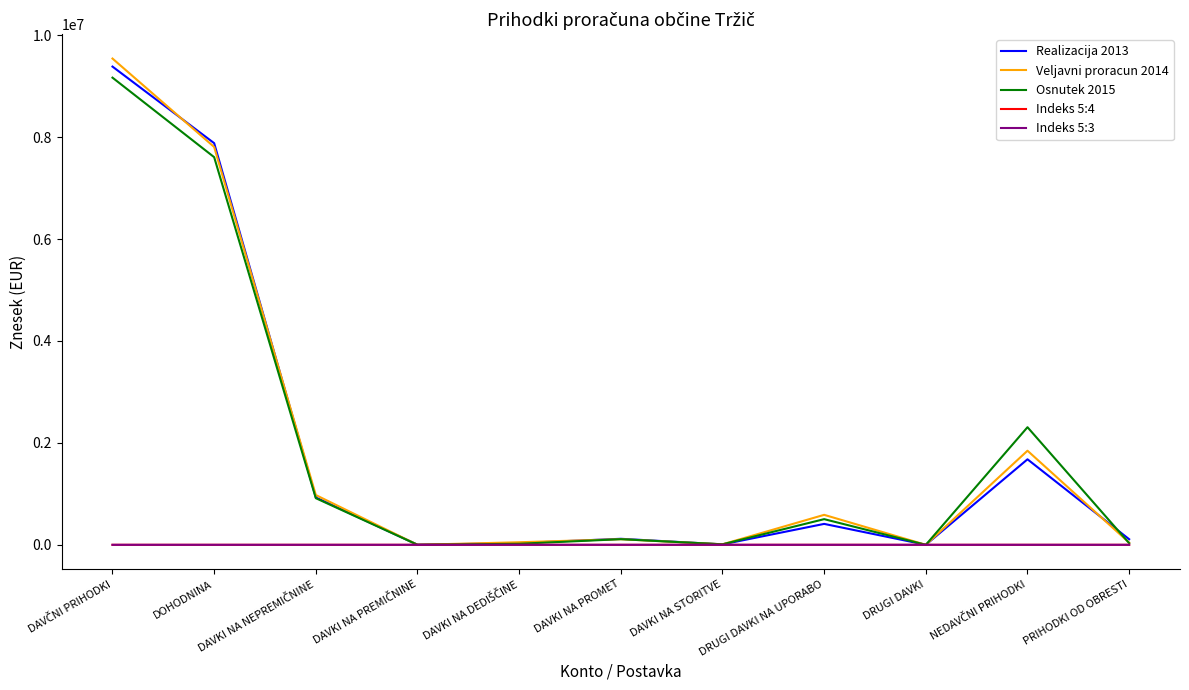

Which series has the largest range (max minus min)?

Veljavni proracun 2014